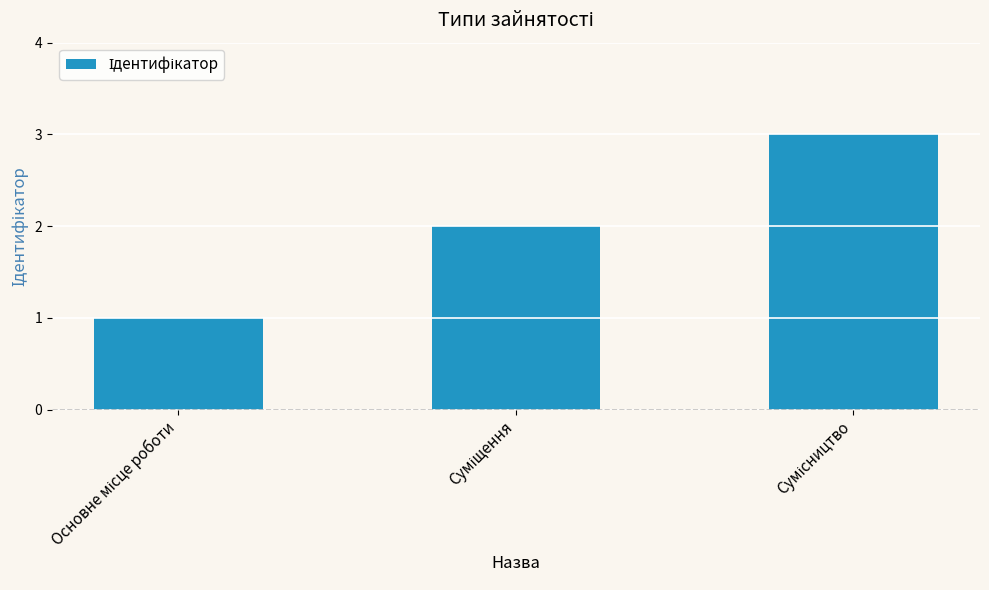

What is the average value?

2